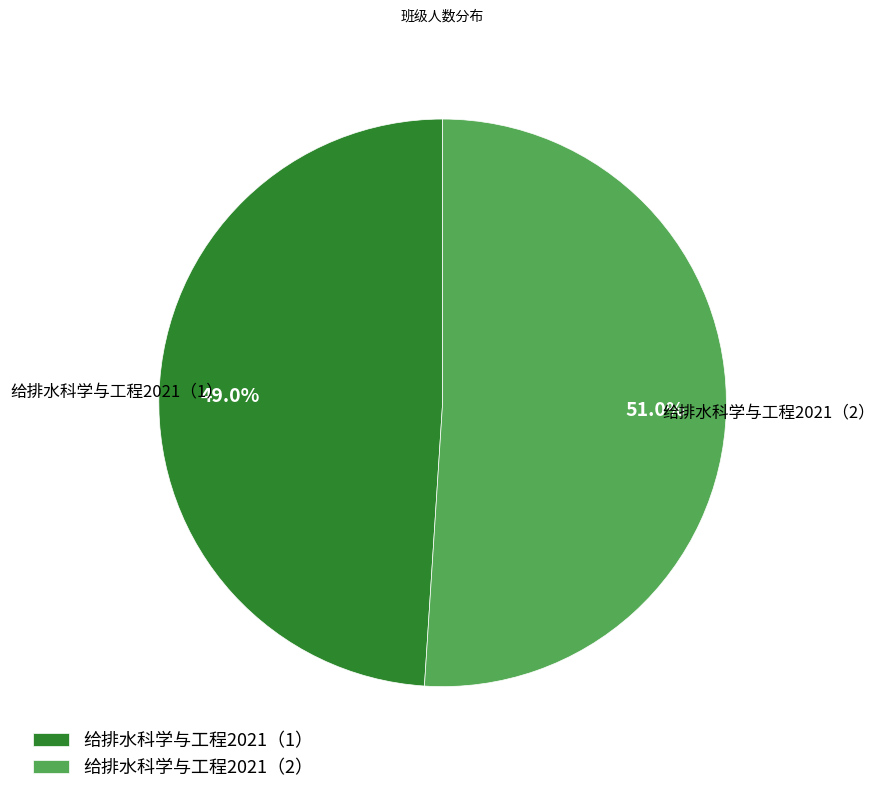

Rank the categories by value from lowest to highest.

给排水科学与工程2021（1）, 给排水科学与工程2021（2）